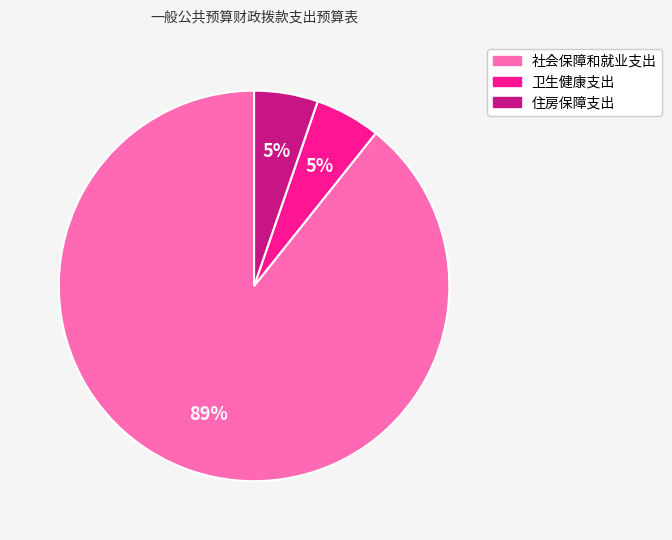

Approximately how many times larger is the value at 住房保障支出 compared to 卫生健康支出?

1.0